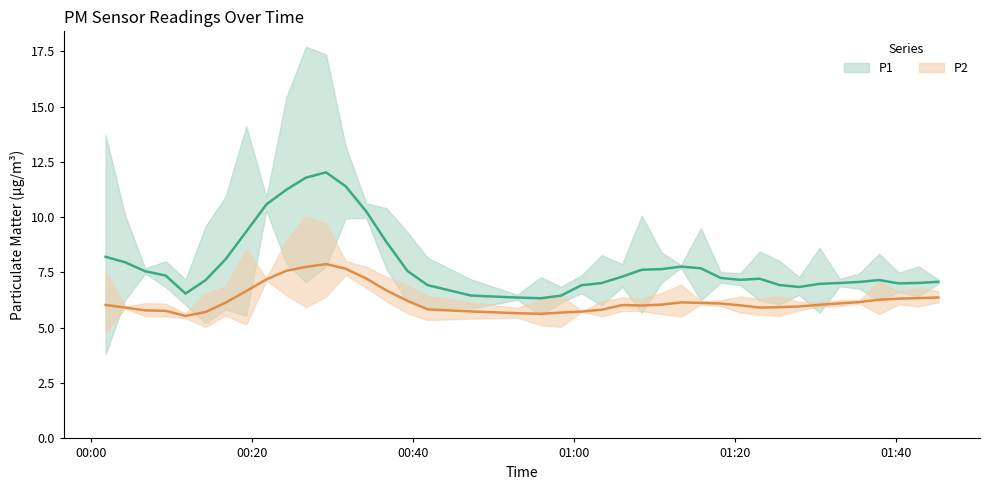

List the series in order of their overall mean, highest first.

P1, P2